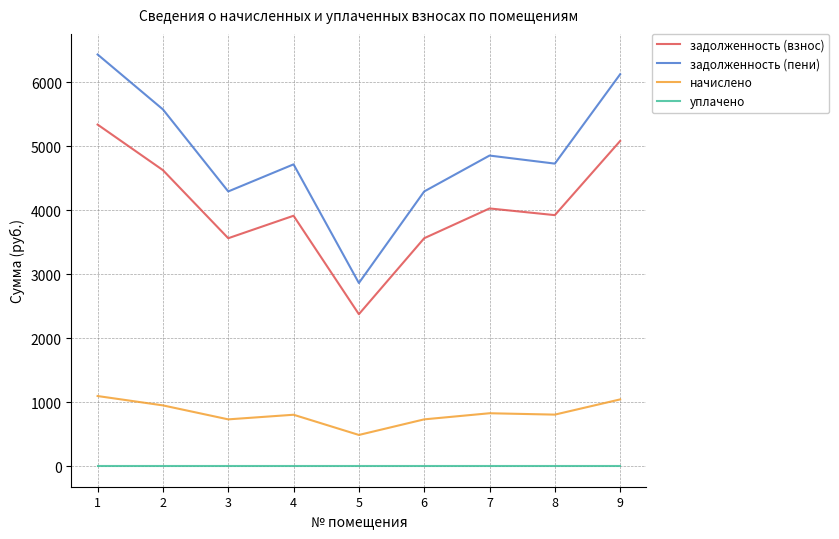

The value of начислено at 4 is 551.6. True or false?

False